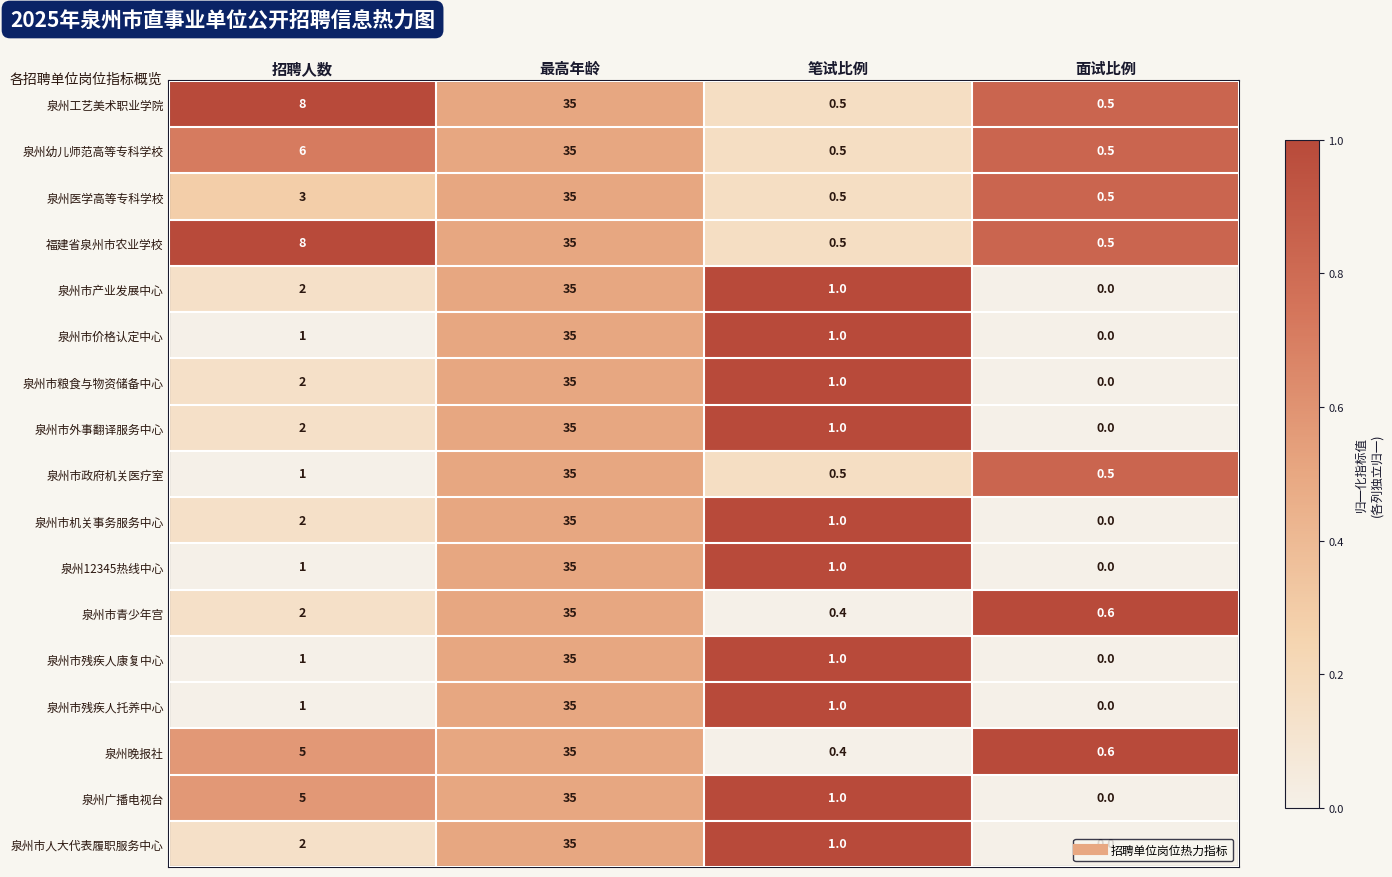

The value of 泉州市外事翻译服务中心 at 招聘人数 is 2.0. True or false?

True